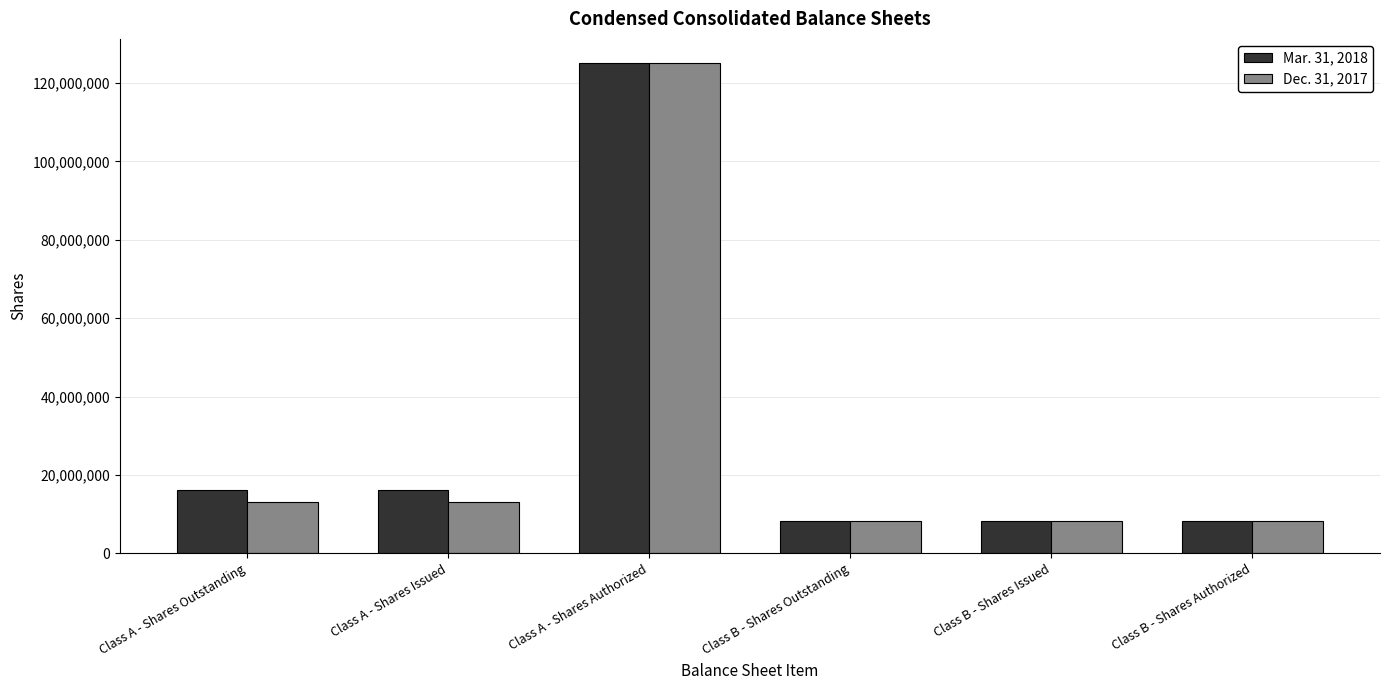

What is the total value across all series at Class A - Shares Authorized?

250000000